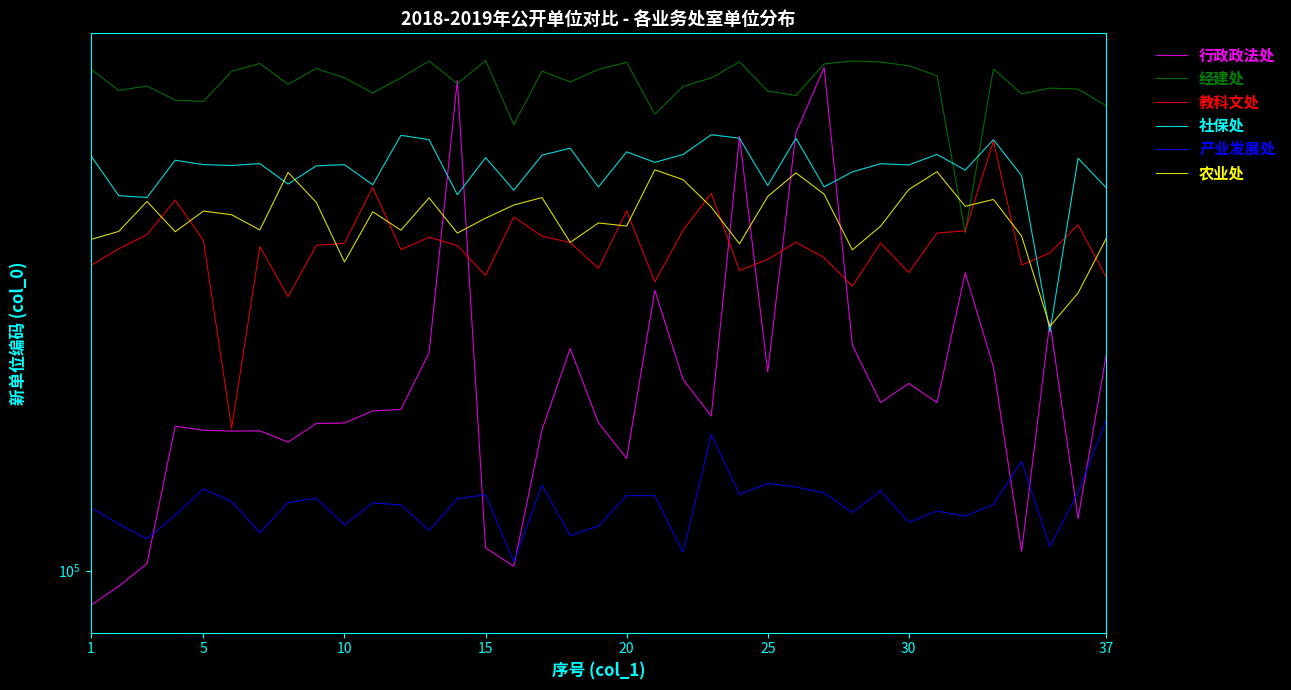

What is the average value of the 教科文处 series?

247062.3